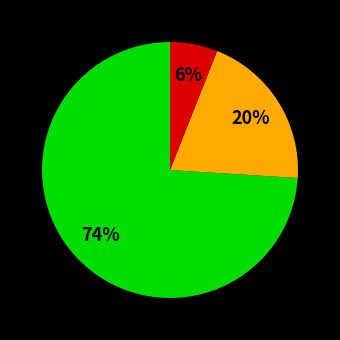

To the nearest percent, what is the difference between the largest and smallest slice percentages?

68%